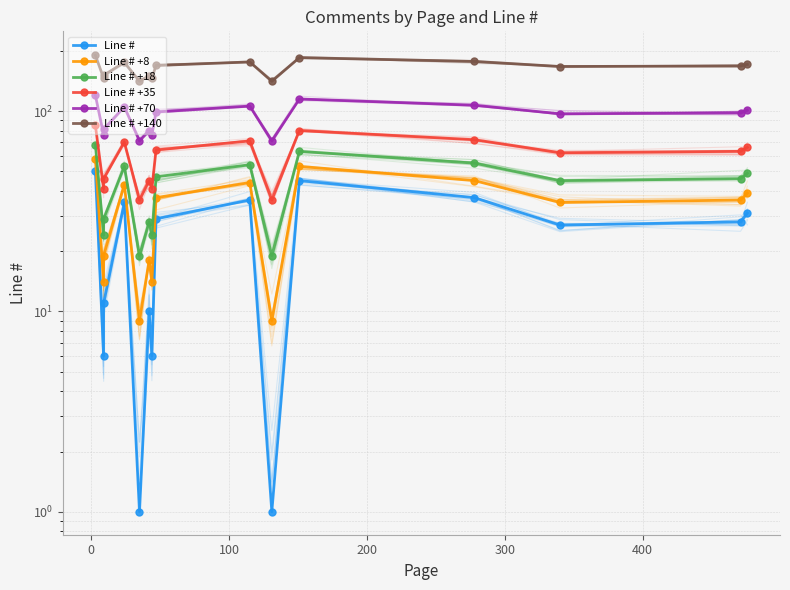

Which series has the largest total across all categories?

Line # +140